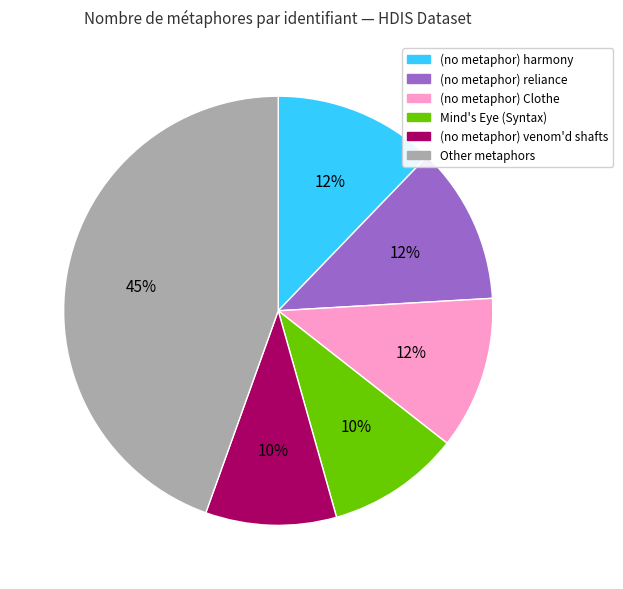

The (no metaphor) reliance slice represents 12% of the pie. True or false?

True